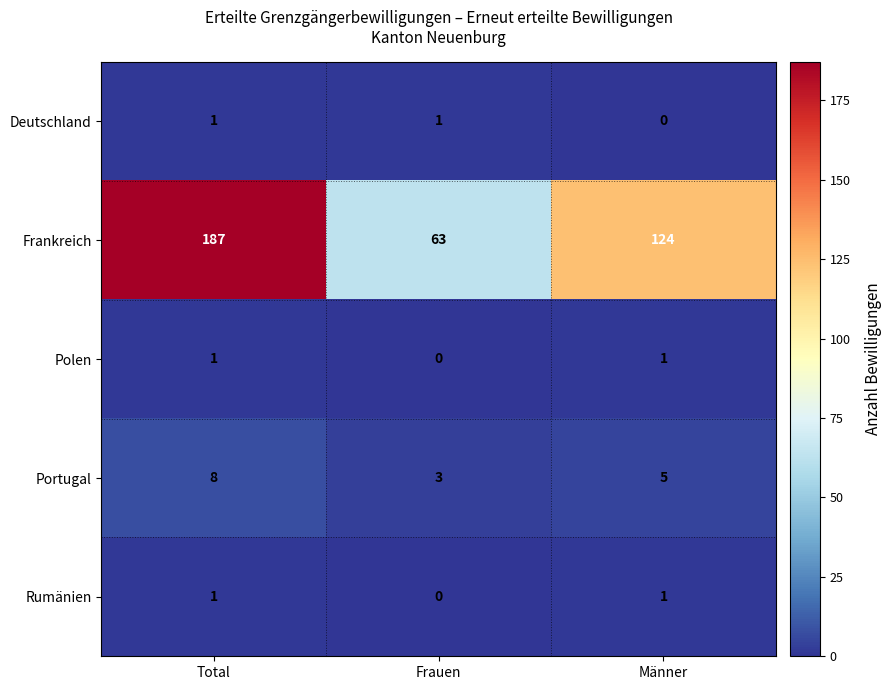

How many Deutschland values are between 0 and 1?

3